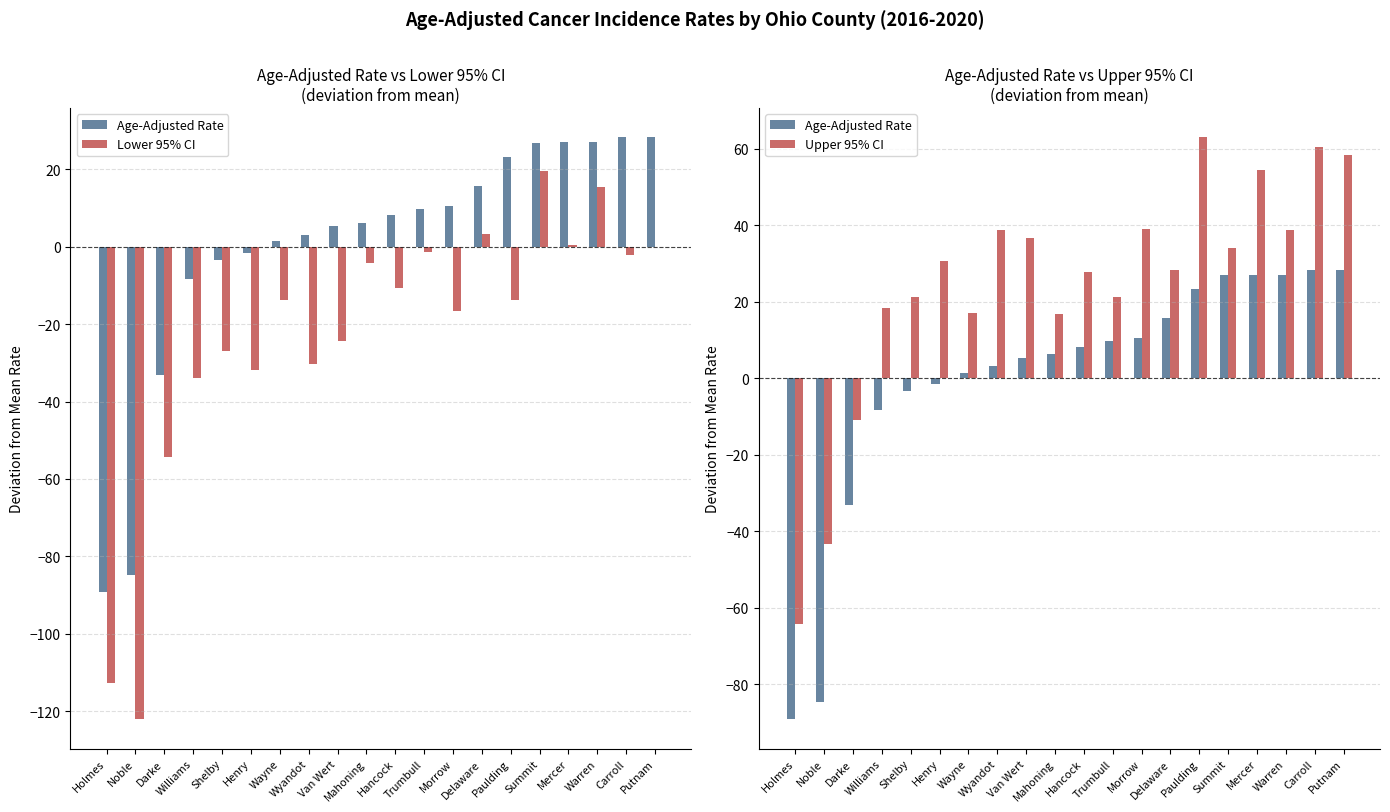

Is the value of Age-Adjusted Rate at Trumbull greater than the value of Lower 95% CI at Darke?

Yes